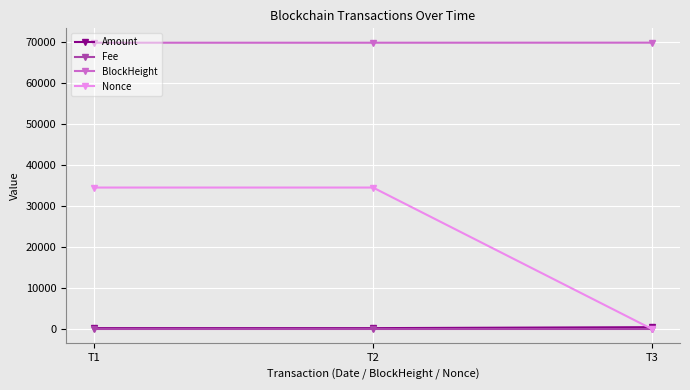

What is the difference between the maximum and minimum values in the Amount series?

232.5